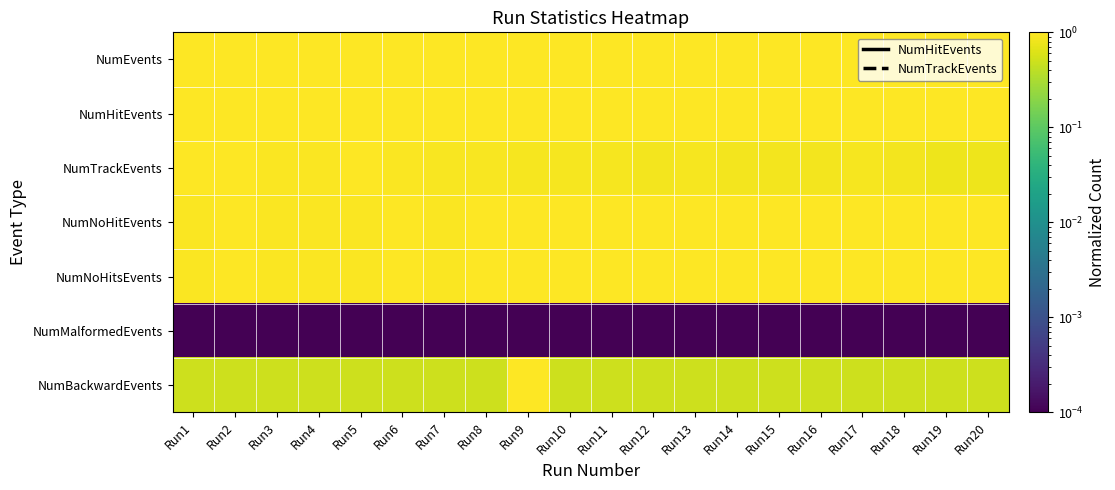

How many distinct data groups are displayed?

7